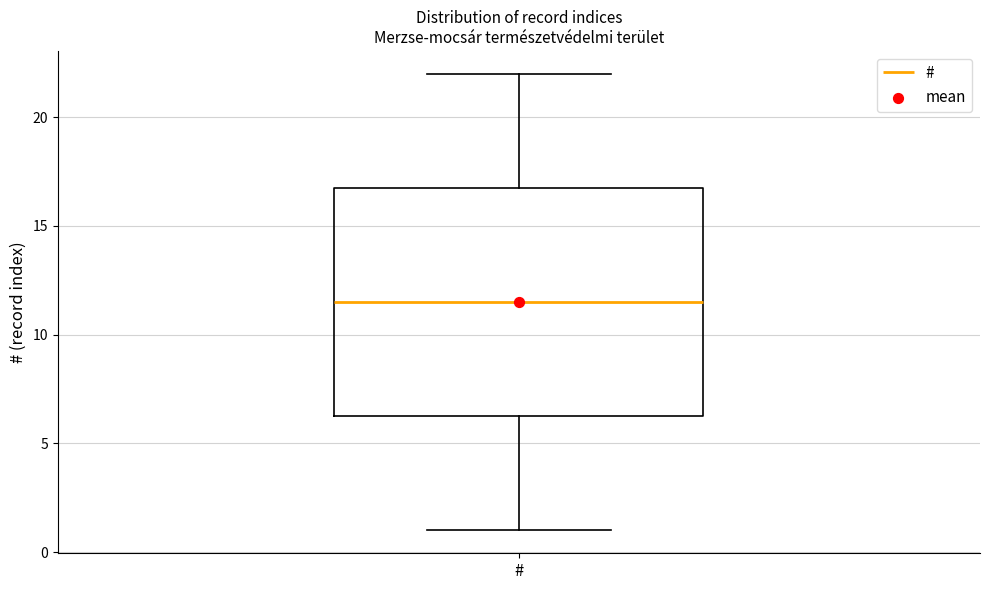

Read this box plot against the y-axis: the position of the median line, the range covered by the box, and the ends of both whiskers. The values are not printed on the chart, so give them approximately, as read against the axis.

median 11.5, box 6.5 to 17.0, whiskers 1.0 to 22.0